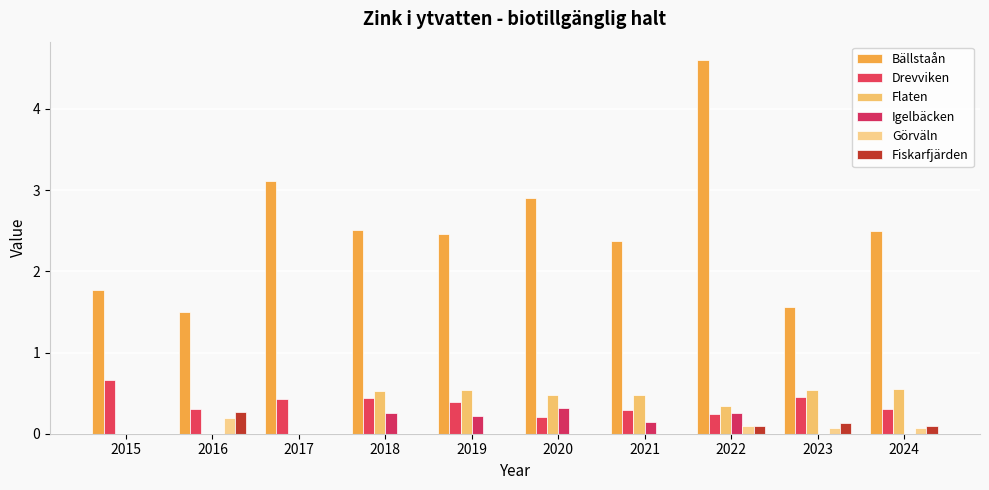

Reading right to left, list all the values displayed in this chart.

Bällstaån: 2.5	1.6	4.6	2.4	2.9	2.5	2.5	3.1	1.5	1.8
Drevviken: 0.3	0.4	0.2	0.3	0.2	0.4	0.4	0.4	0.3	0.7
Flaten: 0.6	0.5	0.3	0.5	0.5	0.5	0.5	0.0	0.0	0.0
Igelbäcken: 0.0	0.0	0.2	0.1	0.3	0.2	0.3	0.0	0.0	0.0
Görväln: 0.1	0.1	0.1	0.0	0.0	0.0	0.0	0.0	0.2	0.0
Fiskarfjärden: 0.1	0.1	0.1	0.0	0.0	0.0	0.0	0.0	0.3	0.0